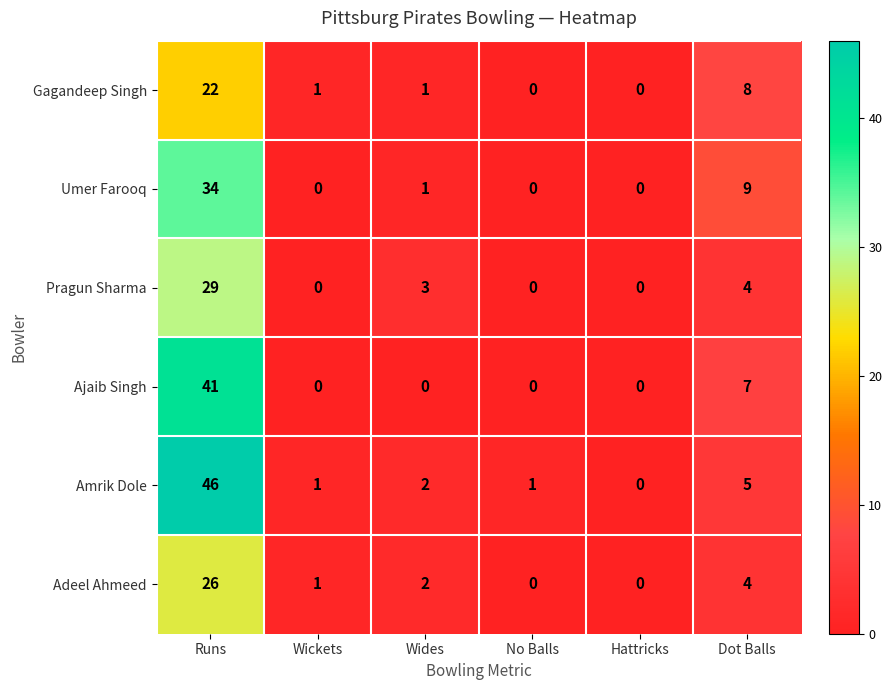

At how many categories does at least one series exceed 15?

1